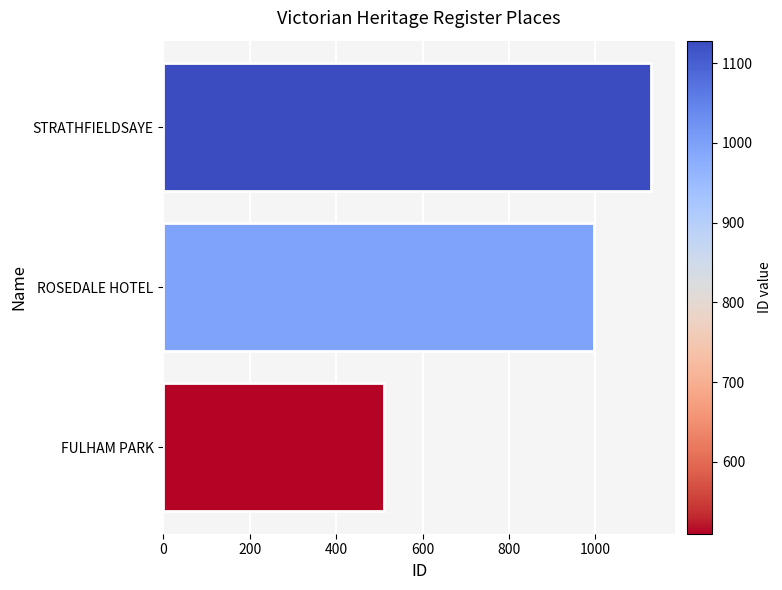

Where is the data nearest to the value 819?

ROSEDALE HOTEL